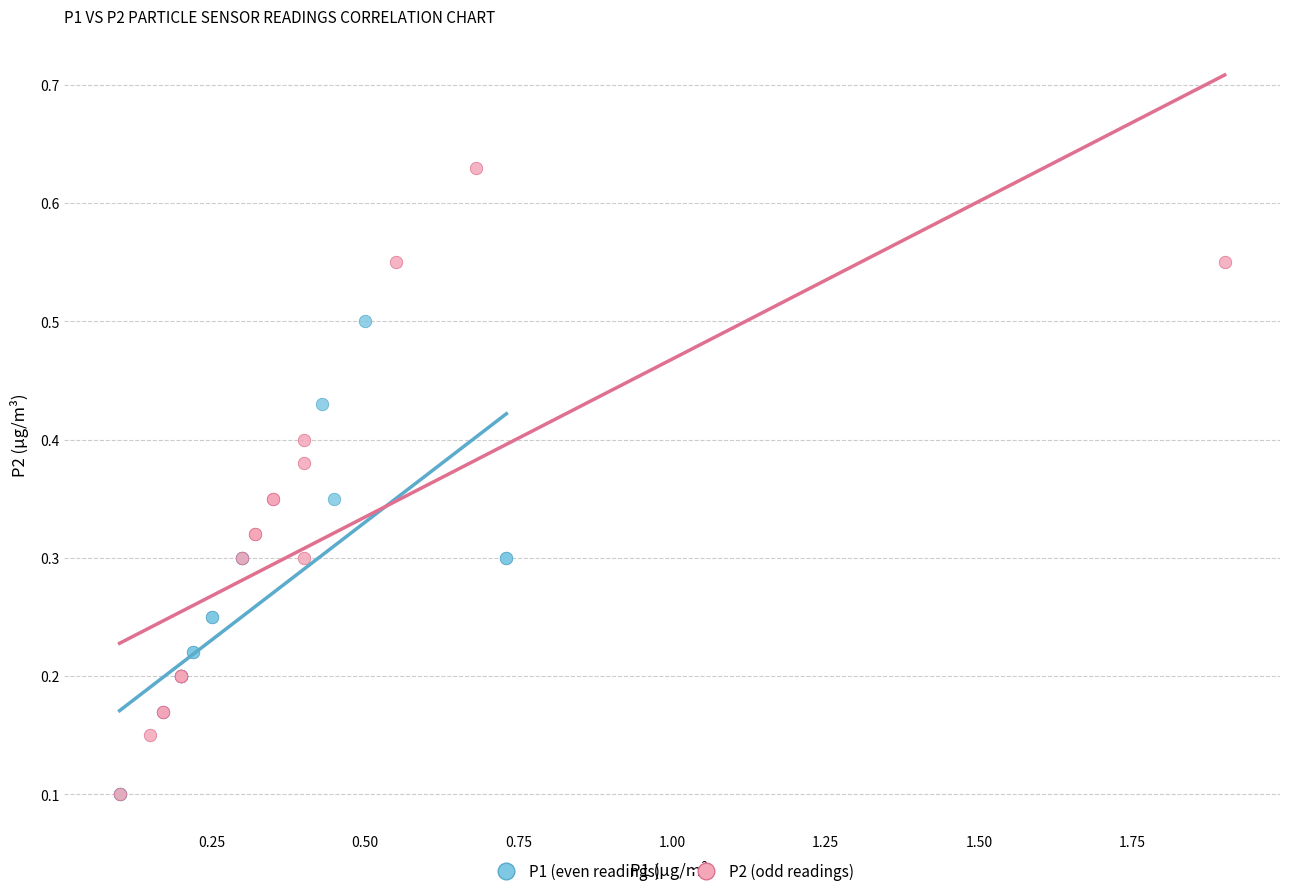

What are all the series names shown in the legend?

P1 (even readings), P2 (odd readings)